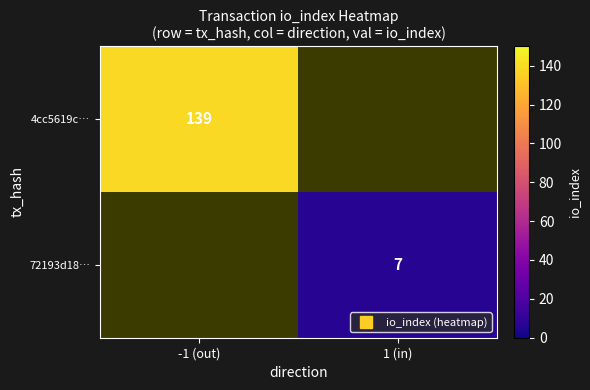

What is the maximum value shown in the chart?

139.0